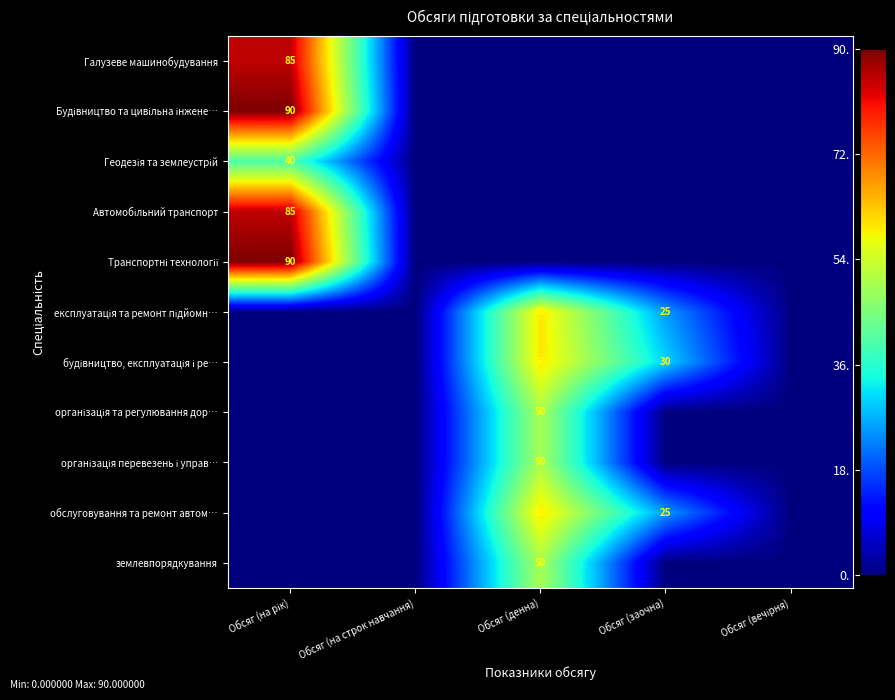

What is the difference between the maximum and minimum values in the обслуговування та ремонт автом… series?

60